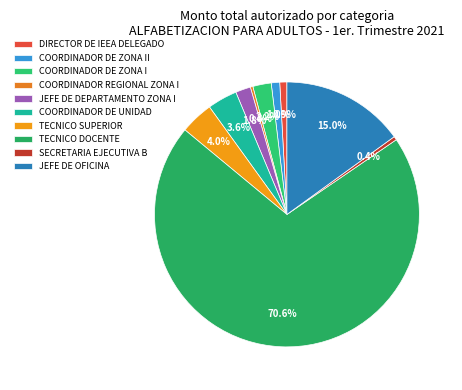

To the nearest percent, what is the difference between the COORDINADOR REGIONAL ZONA I and COORDINADOR DE UNIDAD slice percentages?

3%